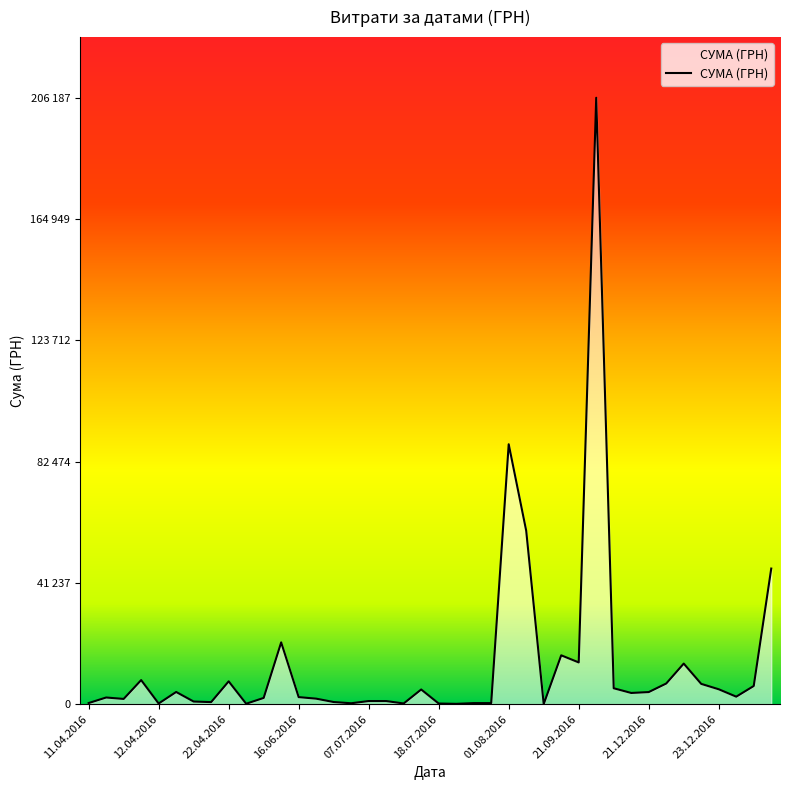

Does the chart display data point markers on the line(s)?

No